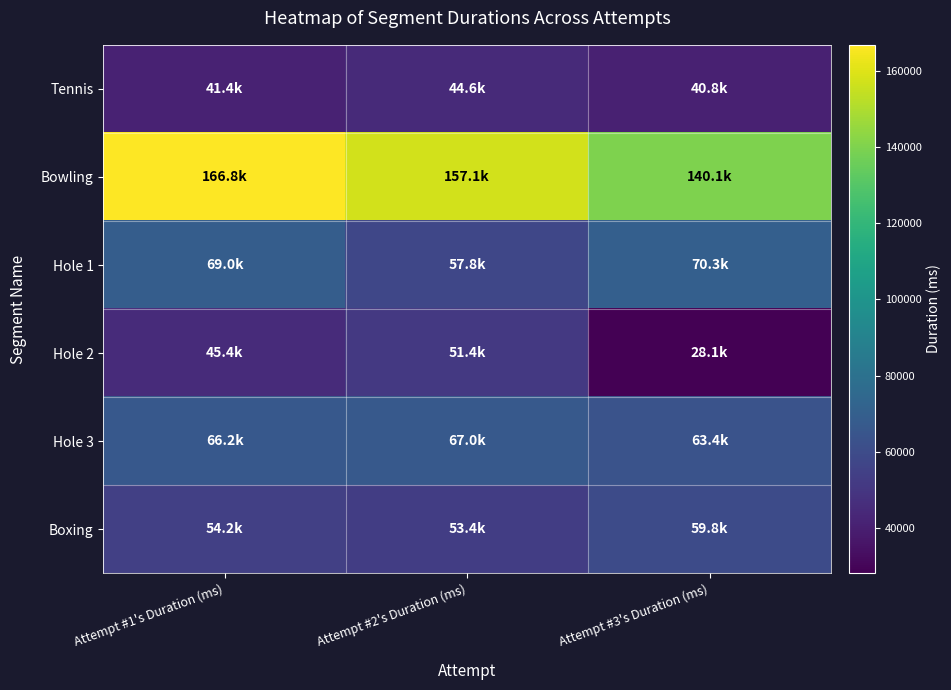

What is the total value across all series at Attempt #2's Duration (ms)?

431308